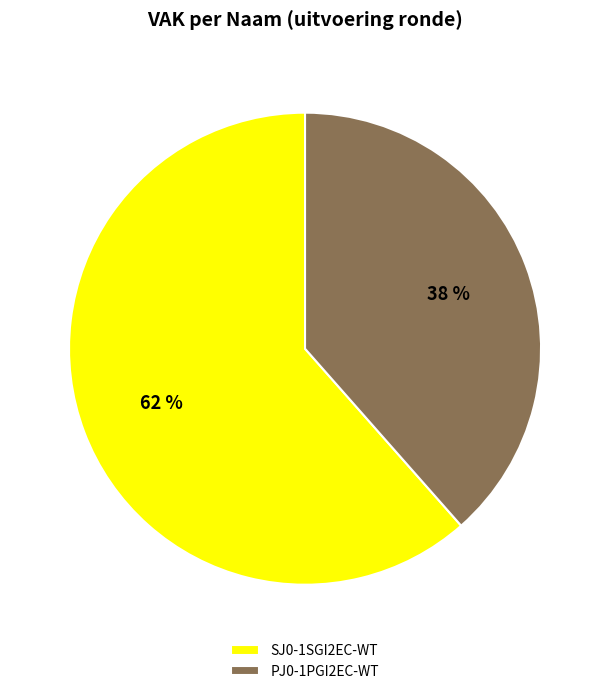

Combined, do SJ0-1SGI2EC-WT and PJ0-1PGI2EC-WT account for over 50%?

Yes